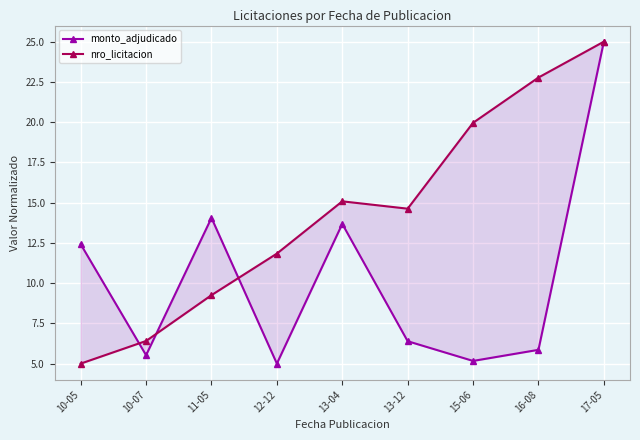

What is the value of the monto_adjudicado point at the 4th from the left?

5.0